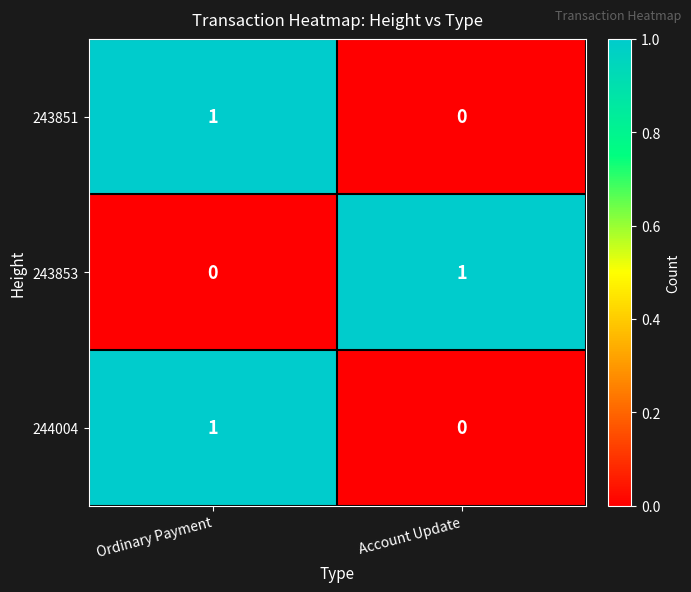

At which category is the sum across all series the highest?

Ordinary Payment